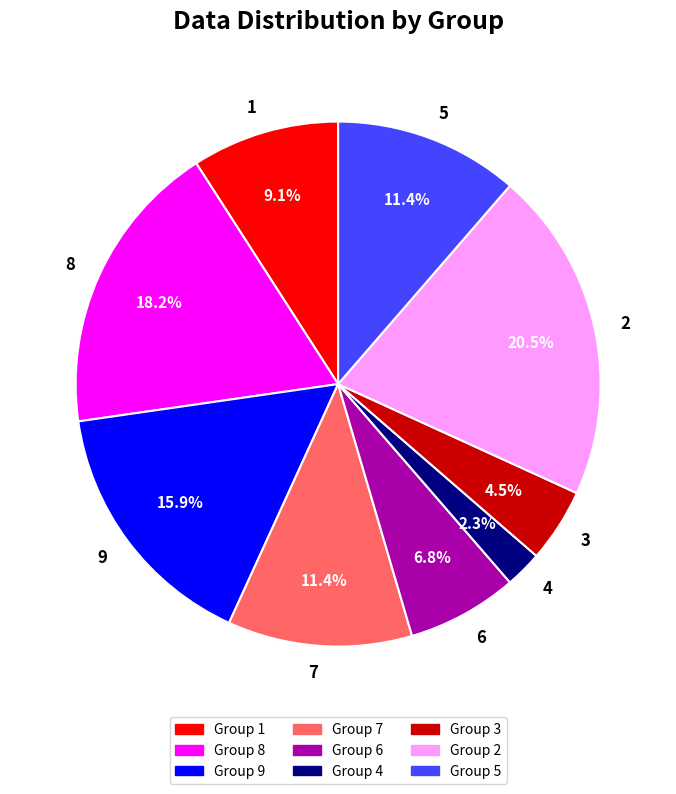

Do 3 and 8 together represent more than half of the pie?

No